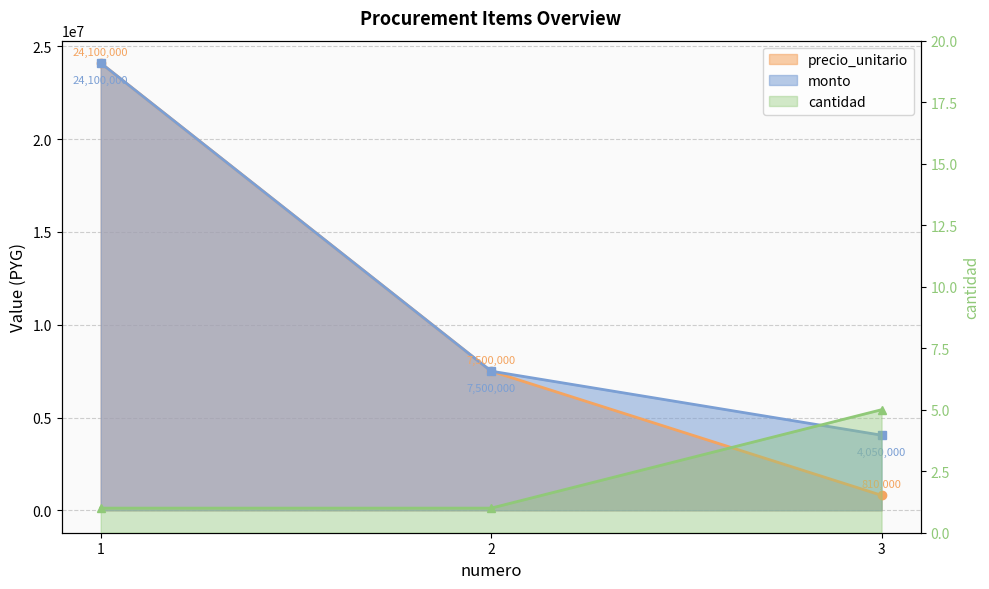

How many lines are shown in the chart?

3